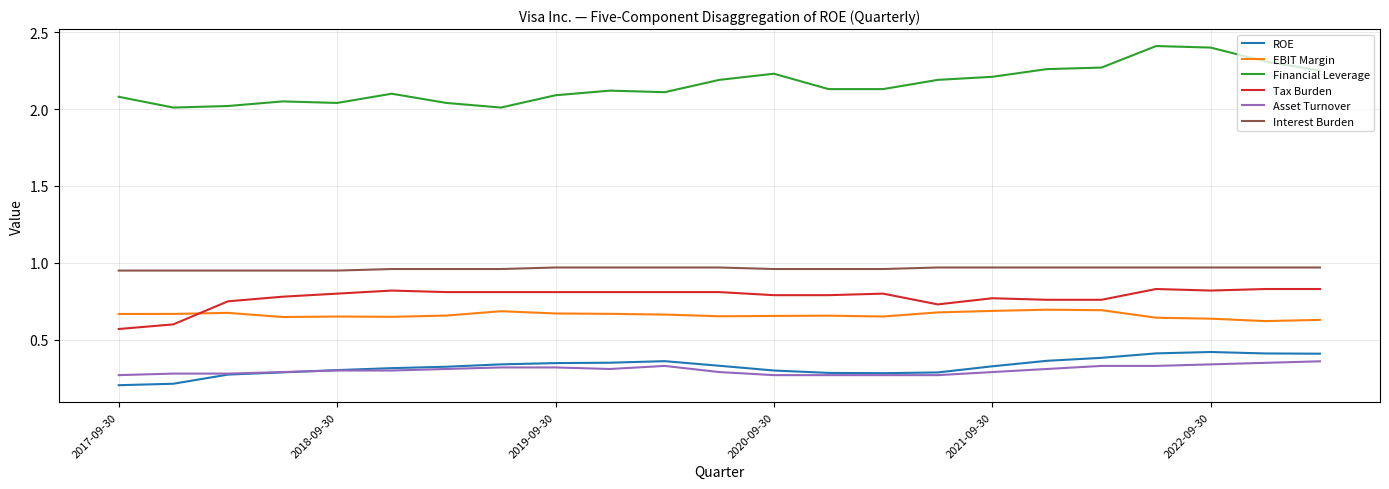

True or false: Interest Burden and Asset Turnover intersect in this chart.

False